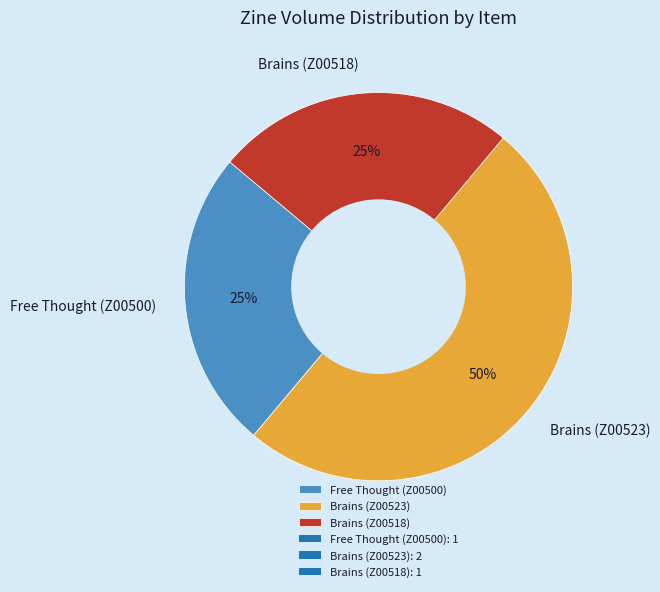

Does Free Thought (Z00500) represent more than half of the total?

No